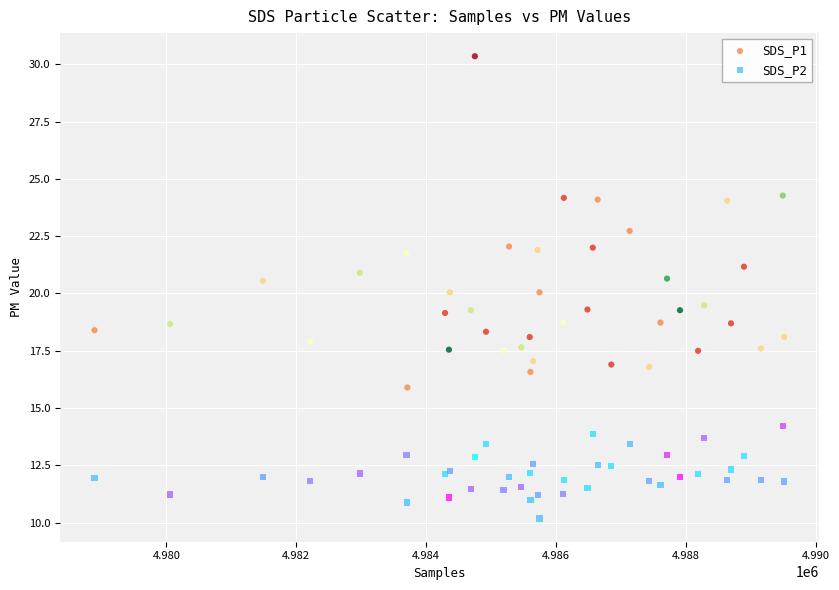

What are all the series names shown in the legend?

SDS_P1, SDS_P2